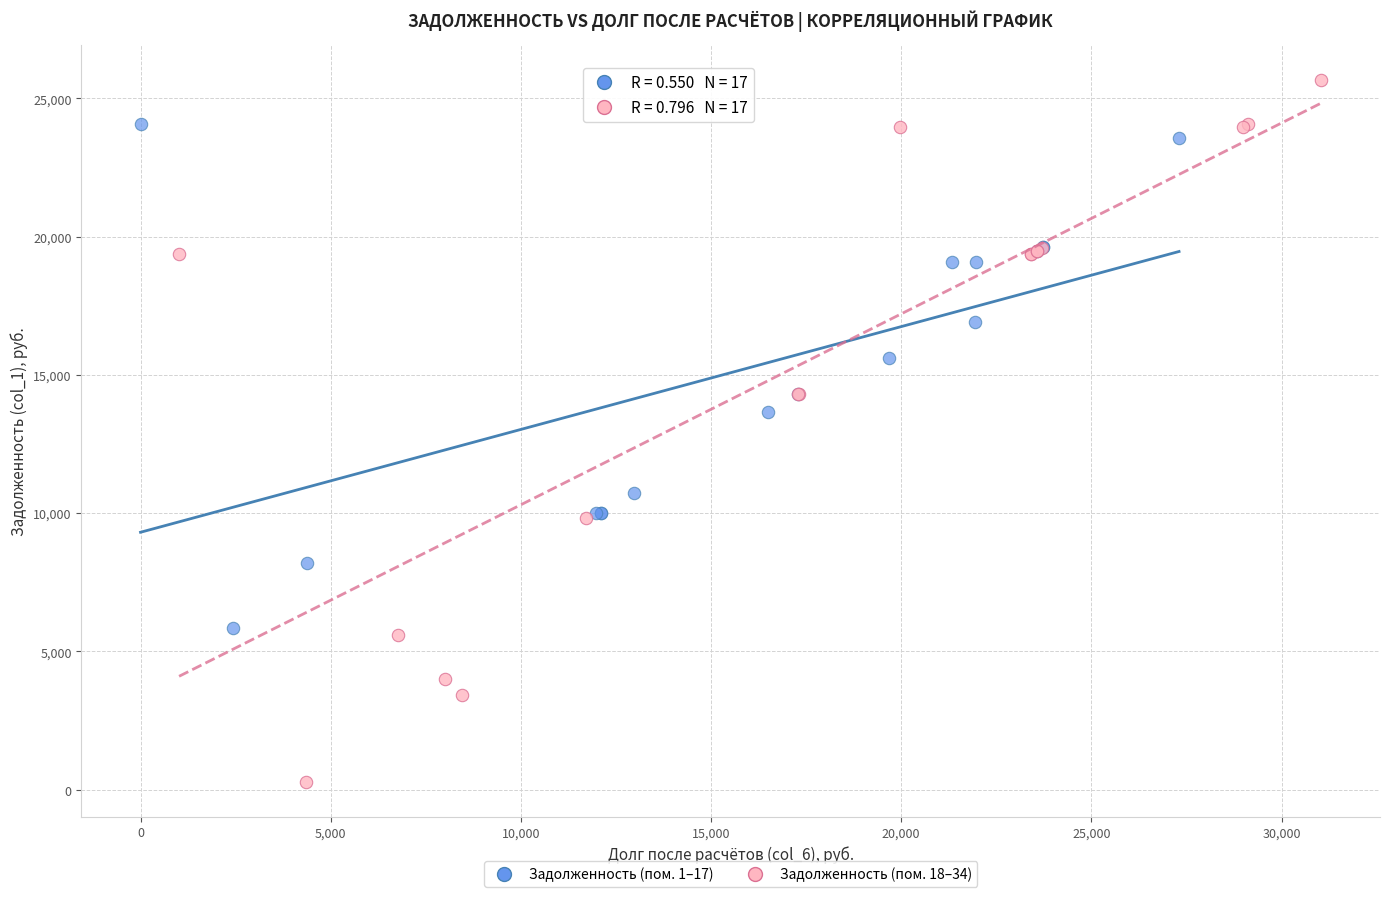

Which series has the widest spread of Y values?

Задолженность (пом. 18–34)